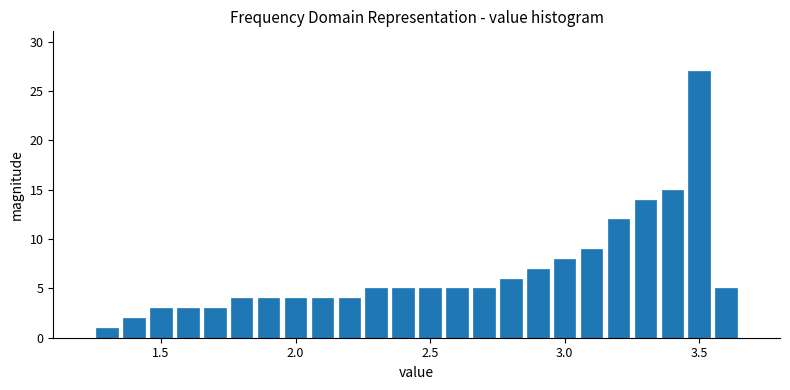

Read against the x-axis, roughly where is the centre of the tallest bar?

3.50